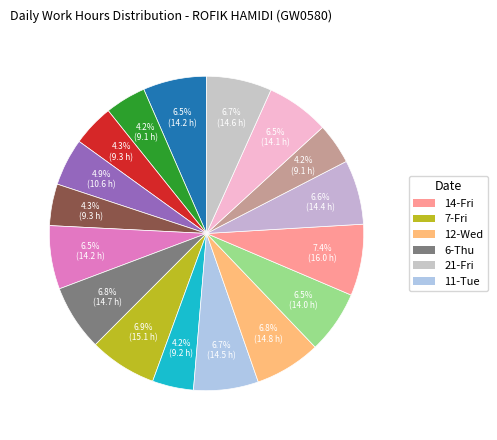

Count the number of slices in the pie.

17